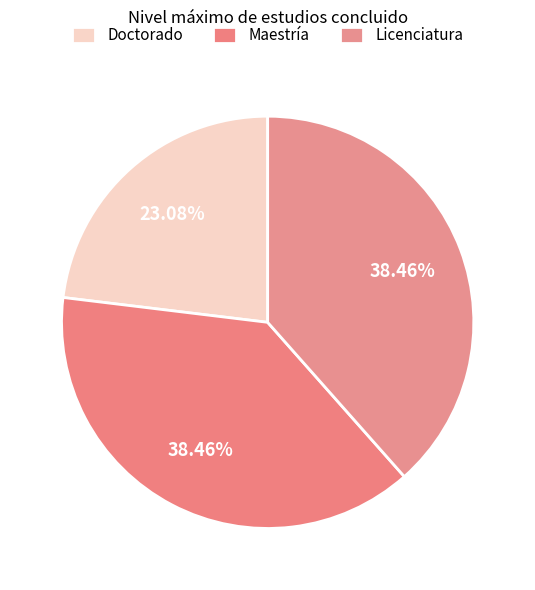

What is the smallest slice in the pie chart?

Doctorado